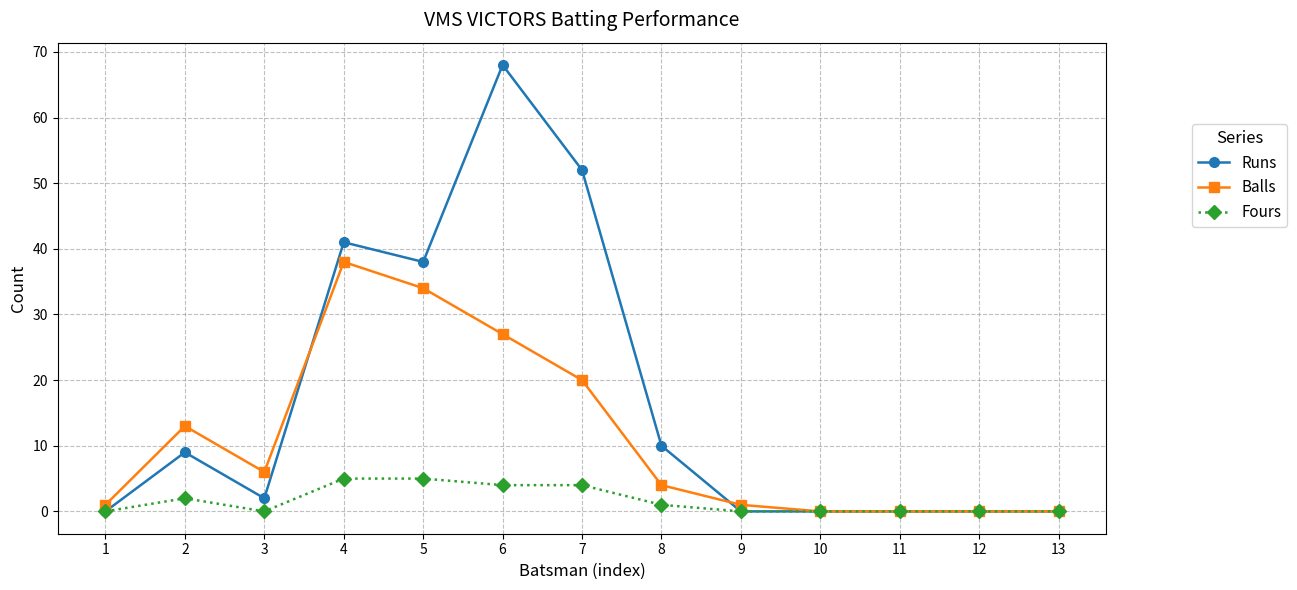

The value of Runs at 7 is 52. True or false?

True